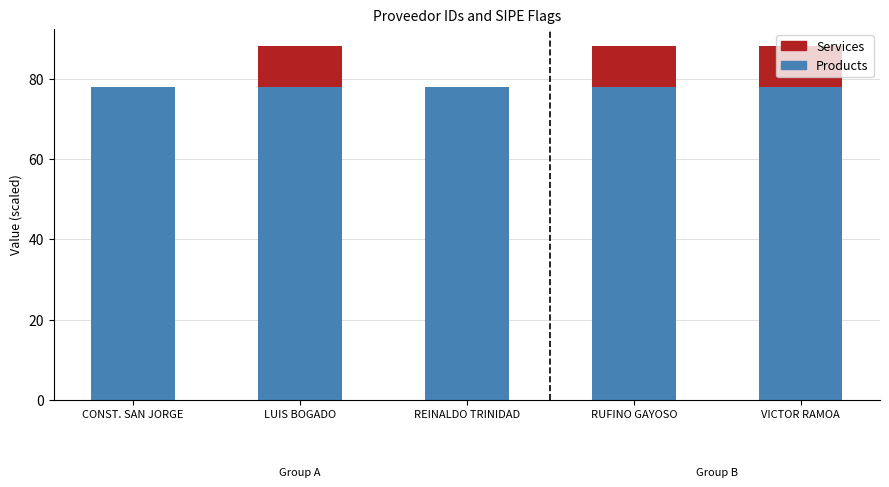

What value does the Products series have at REINALDO TRINIDAD?

78.0